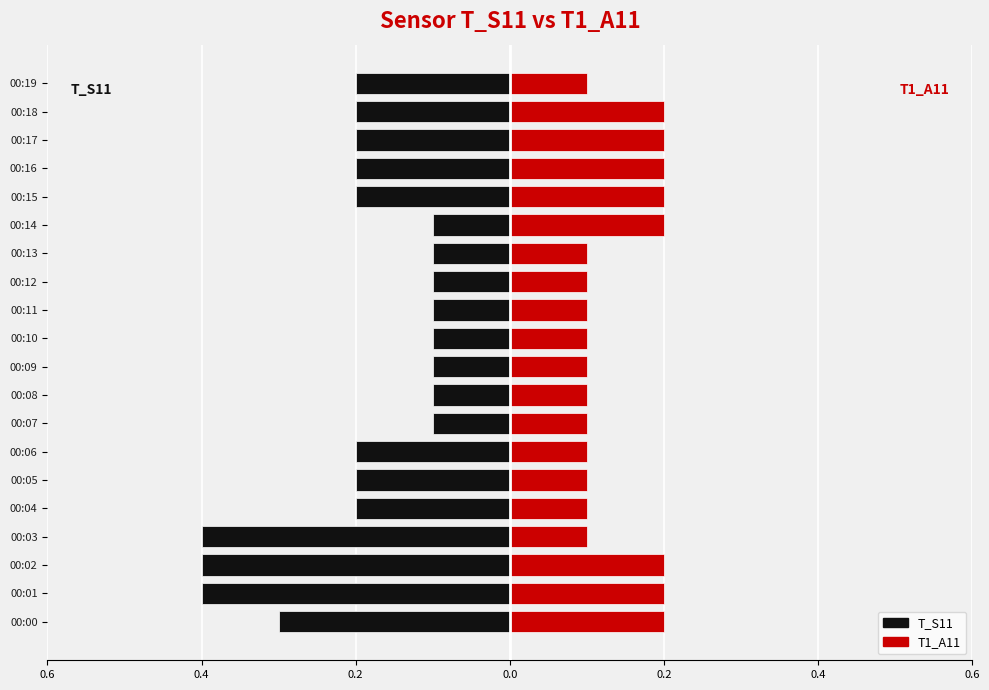

What are all the series names shown in the legend?

T_S11, T1_A11